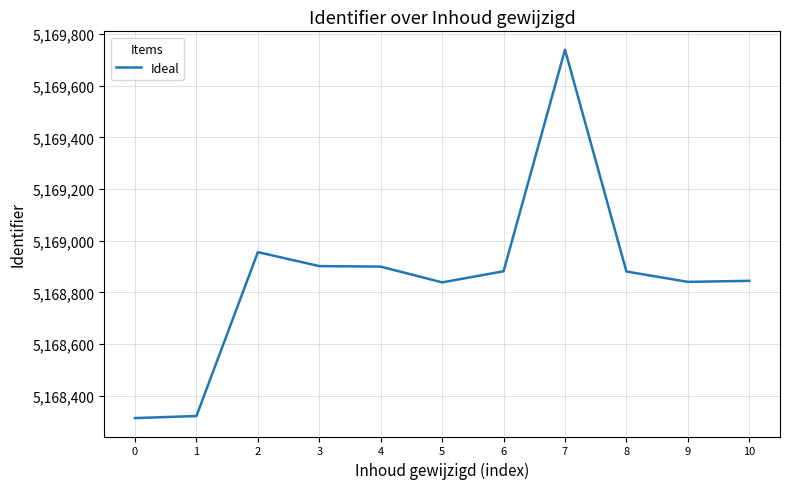

Between 3 and 2, which is larger?

2